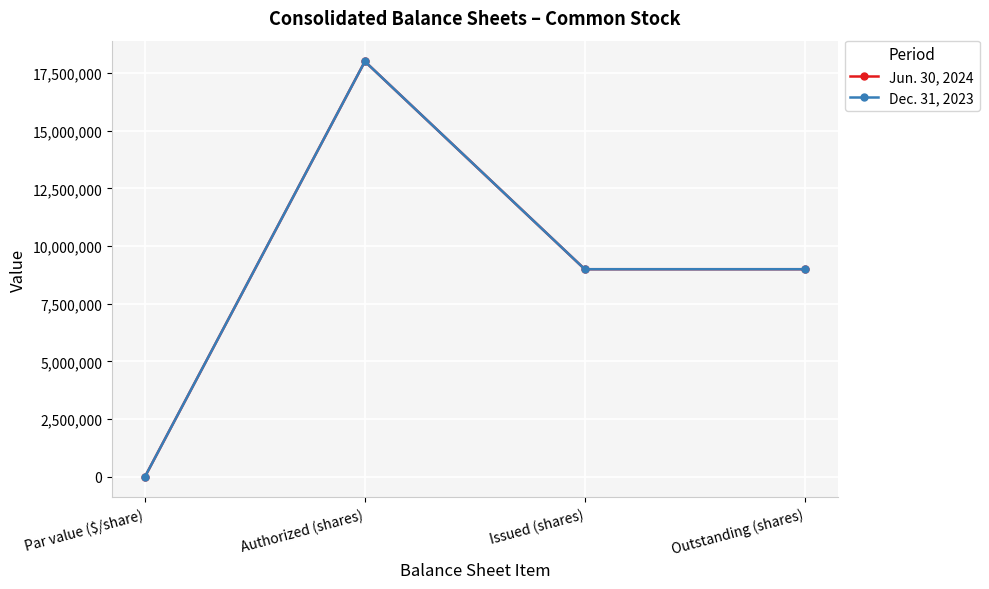

At how many categories does at least one series exceed 1607534?

3